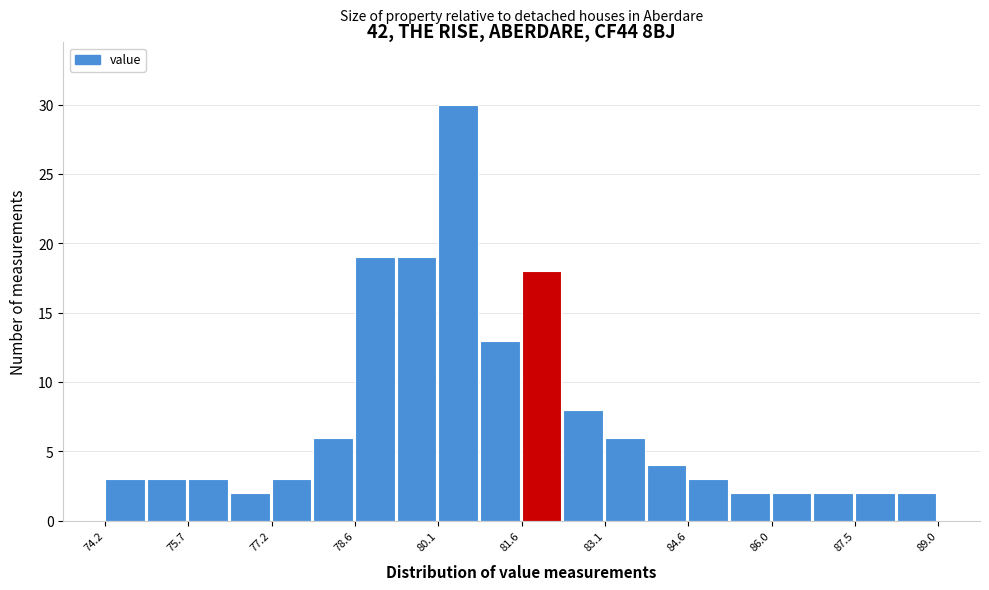

Read against the x-axis, roughly where is the centre of the tallest bar?

80.4